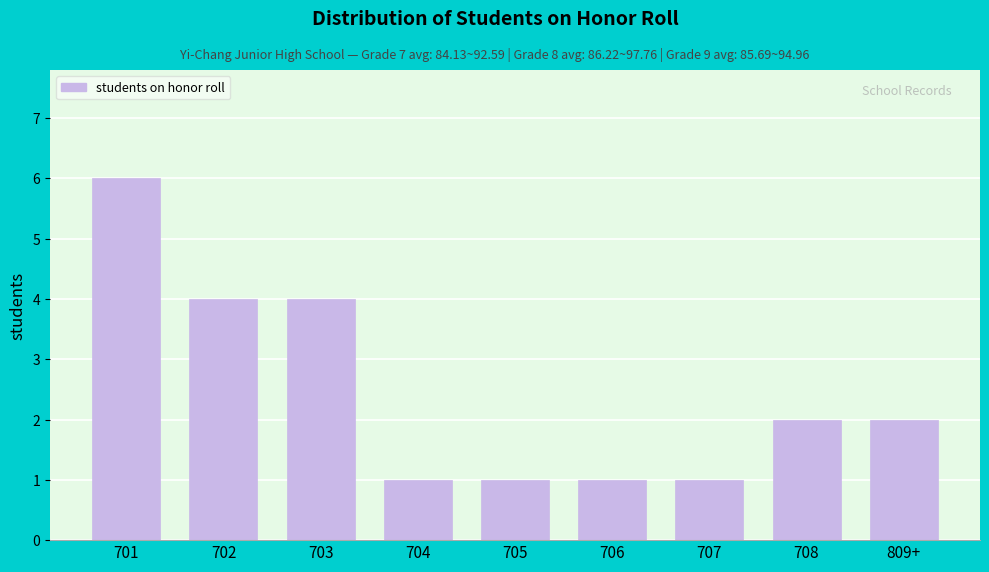

Reading left to right, list all the values displayed in this chart.

6	4	4	1	1	1	1	2	2